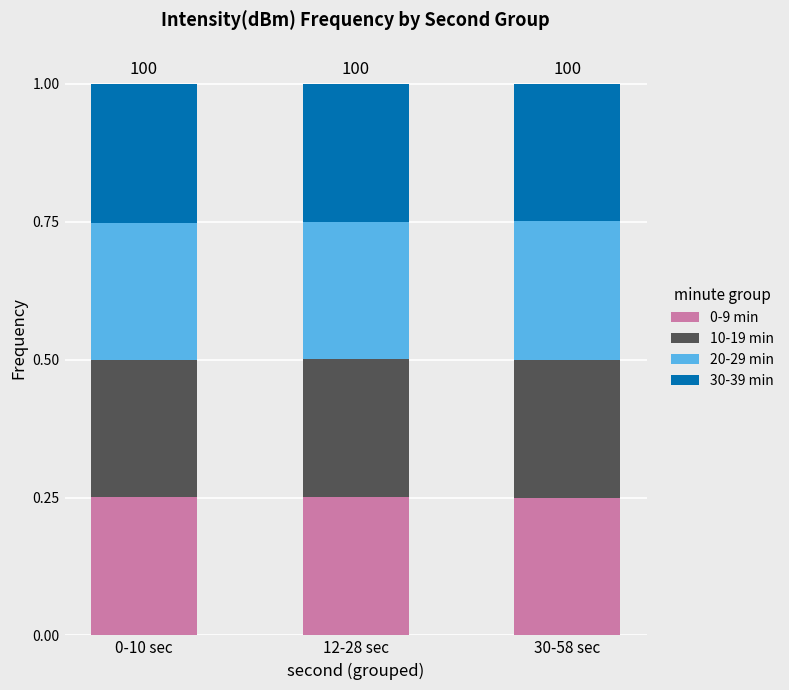

What is the total value across all series at 0-10 sec?

1.0